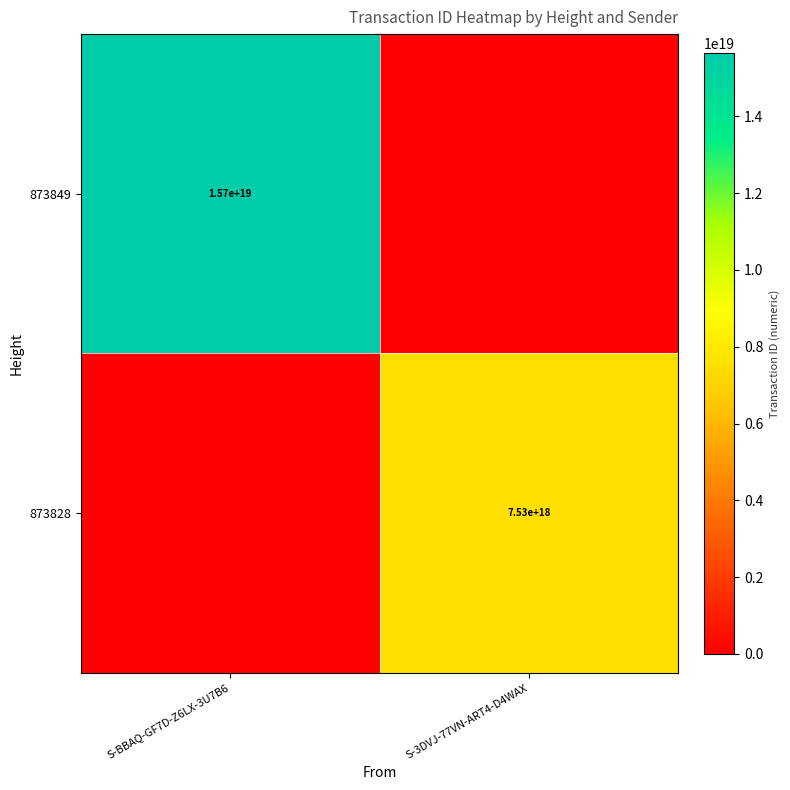

The value of 873828 at S-3DVJ-77VN-ART4-D4WAX is 7530000000000000000. True or false?

True